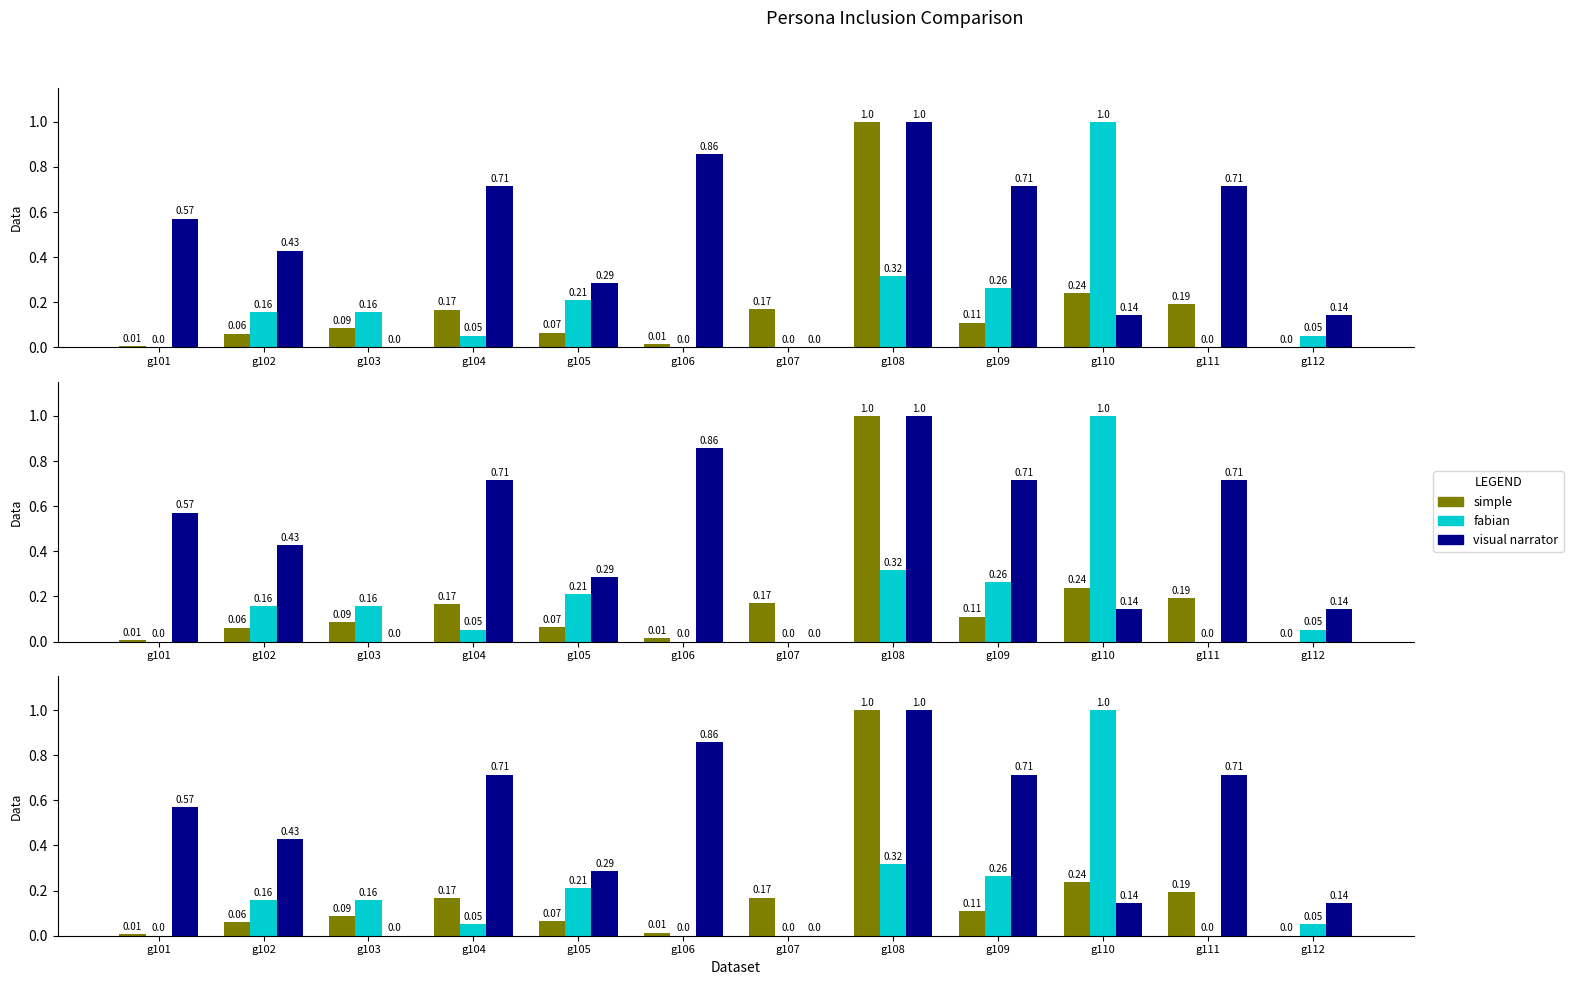

Which series has the largest total across all categories?

visual narrator